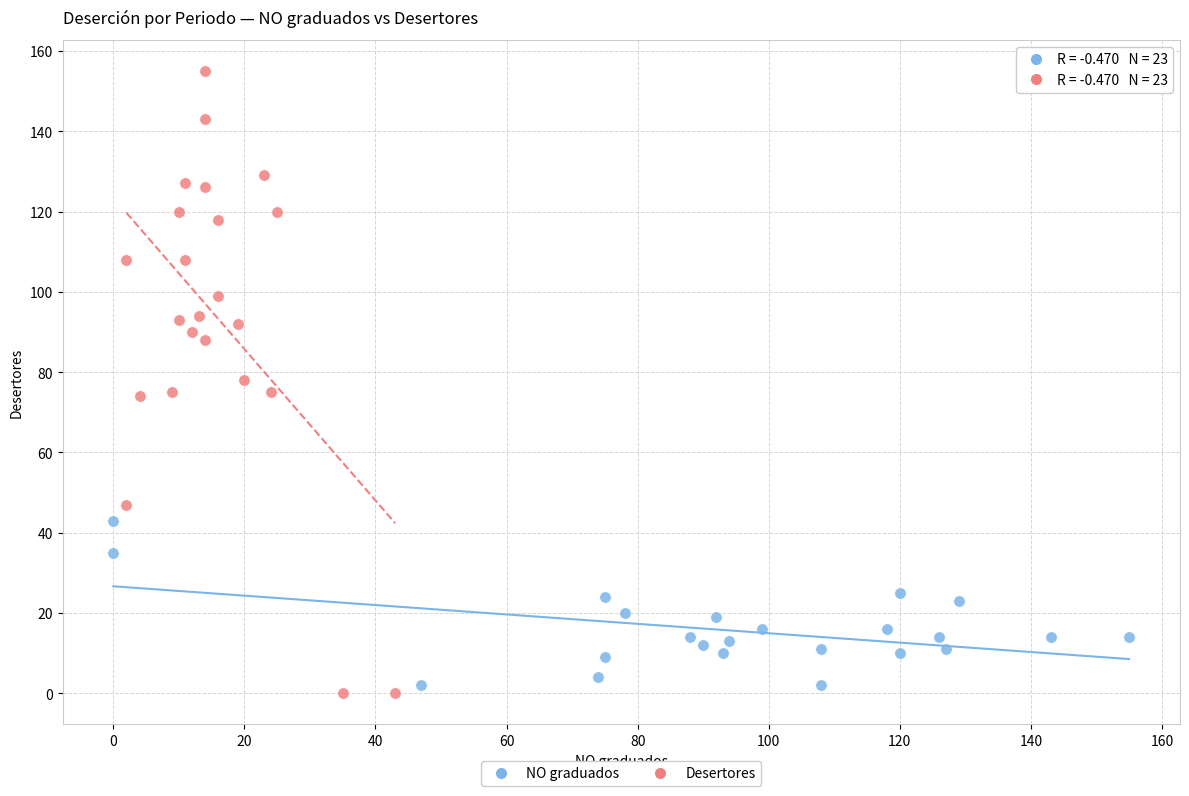

Which series contains the highest Y value?

Desertores